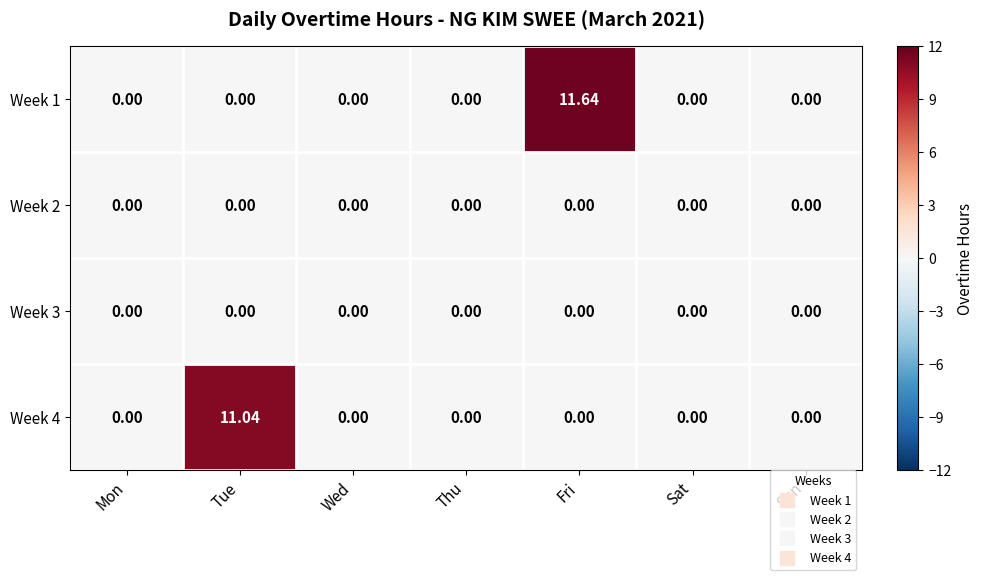

Which label corresponds to the largest value in the chart?

Fri